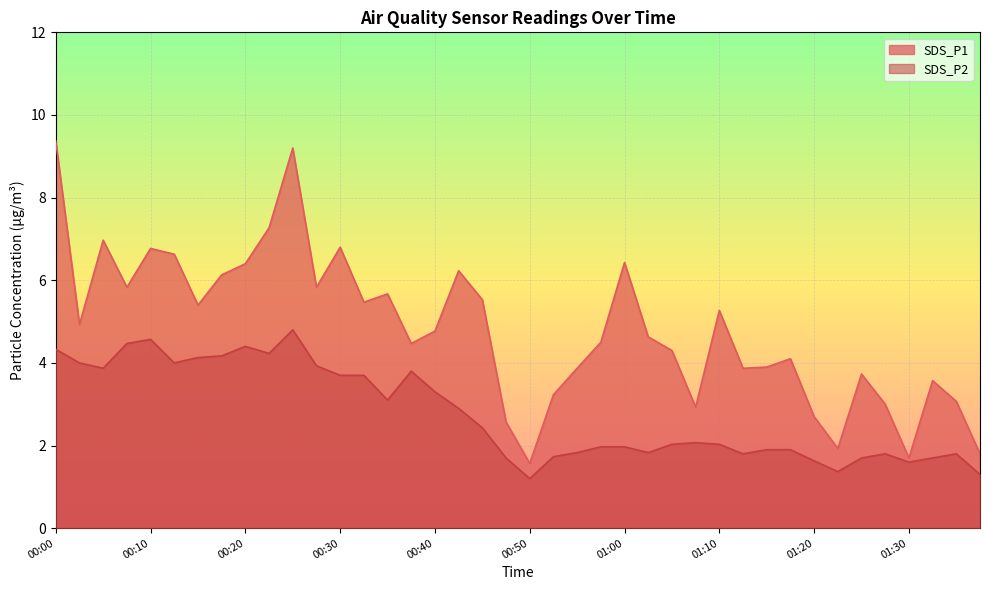

List the labels in order of SDS_P2 value, smallest first.

00:50, 01:38, 01:23, 01:30, 01:20, 00:47, 01:25, 01:33, 00:52, 01:12, 01:28, 01:35, 00:55, 01:02, 01:15, 01:18, 00:57, 01:00, 01:05, 01:10, 01:07, 00:45, 00:42, 00:35, 00:40, 00:30, 00:32, 00:37, 00:05, 00:27, 00:03, 00:13, 00:15, 00:18, 00:23, 00:00, 00:20, 00:08, 00:10, 00:25